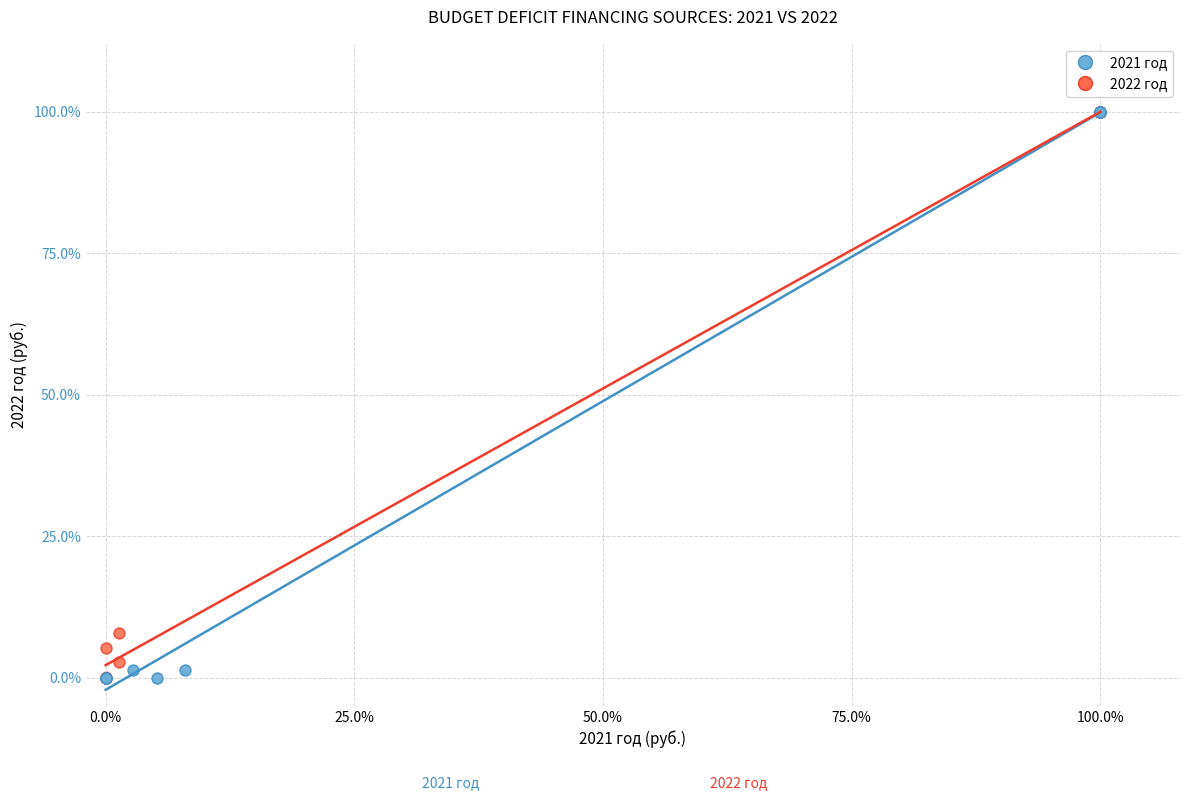

What are all the series names shown in the legend?

2021 год, 2022 год